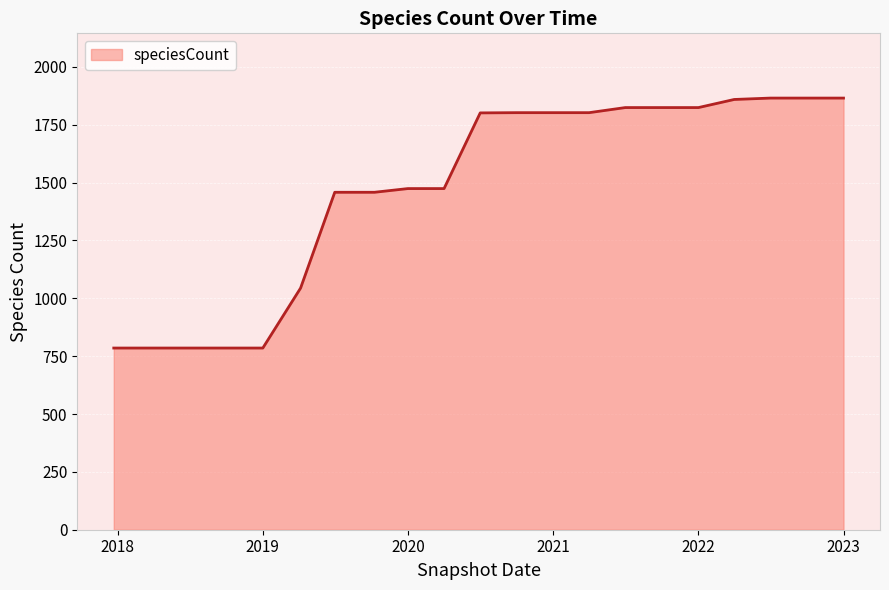

What is the difference between the maximum and minimum values?

1080